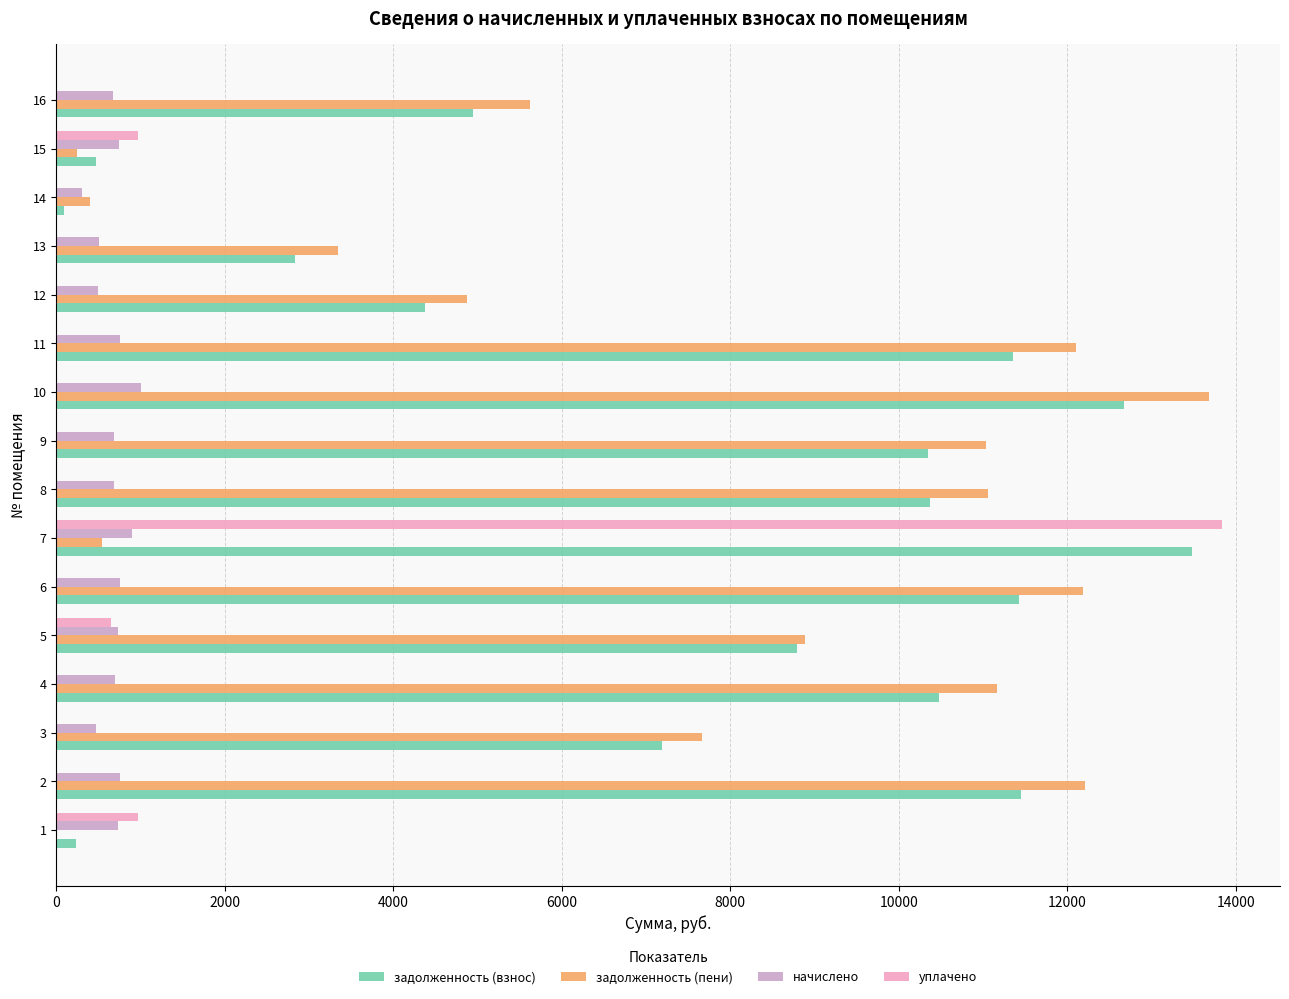

The value of начислено at 16 is 677.0. True or false?

True